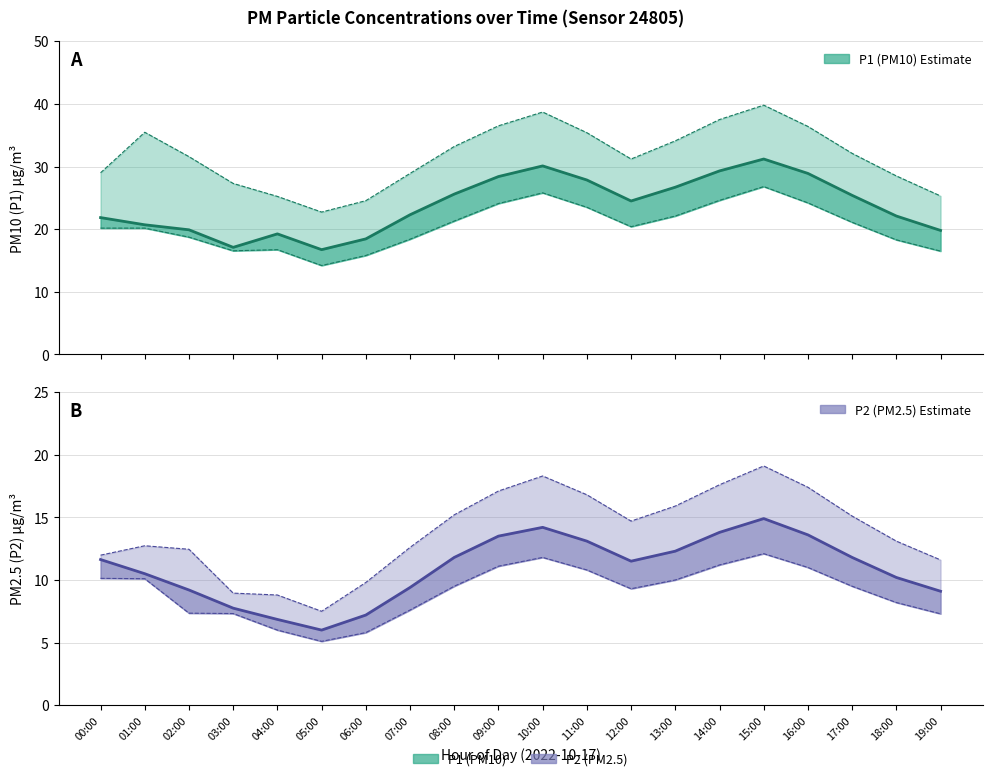

What is the difference between the maximum and minimum values in the P2 (PM2.5) estimate series?

8.9